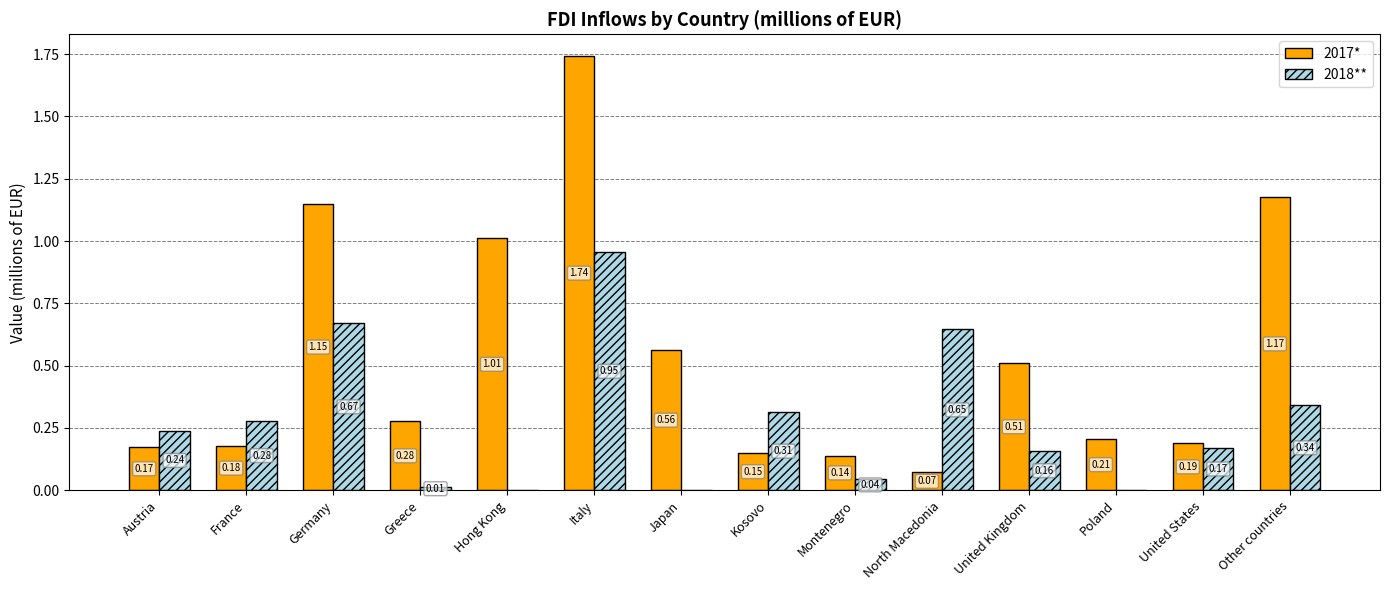

At which label is 2017* closest to 0?

North Macedonia